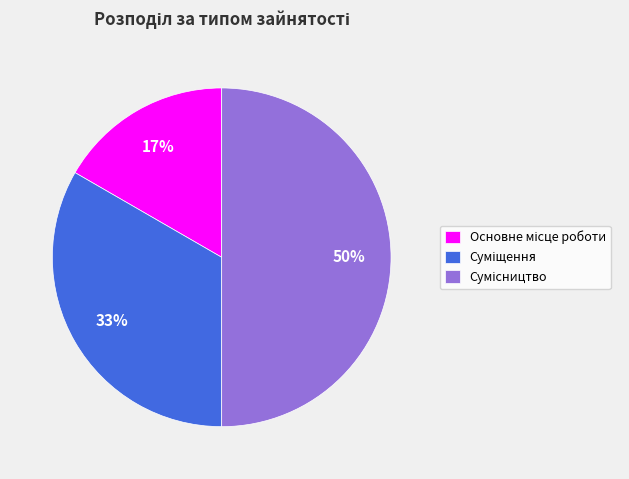

To the nearest percent, what is the difference between the largest and smallest slice percentages?

33%